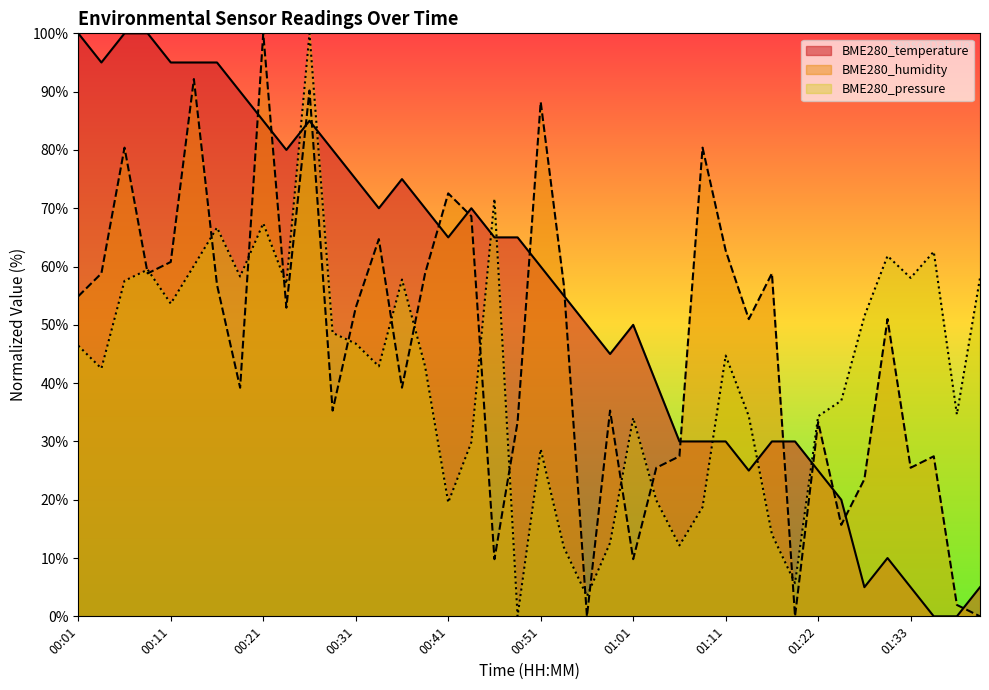

What is the difference between the maximum and minimum values in the BME280_humidity series?

100.0